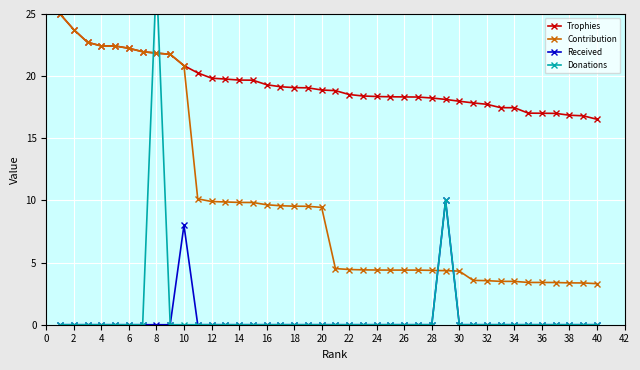

What is the difference between the maximum and minimum values in the Received series?

10.0